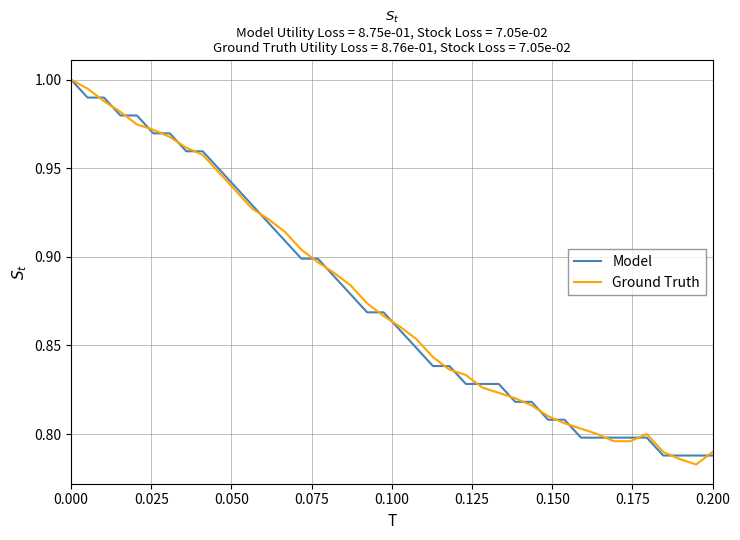

How many lines are shown in the chart?

2